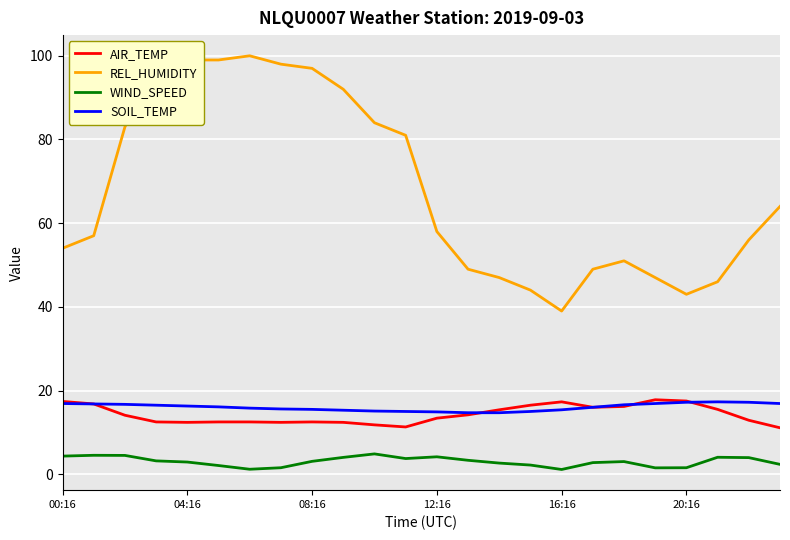

True or false: WIND_SPEED and SOIL_TEMP cross at least once.

False